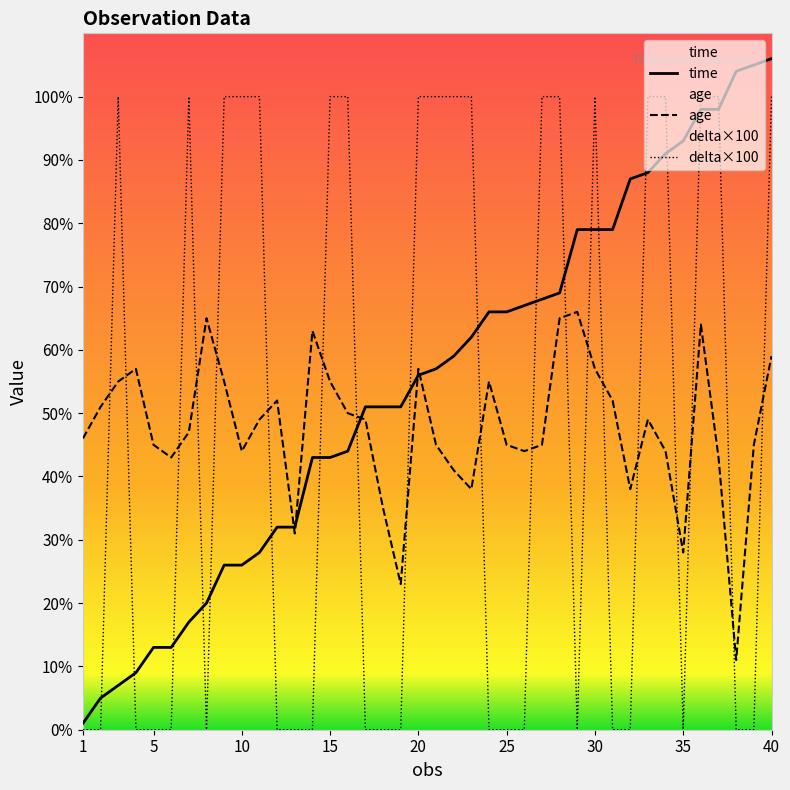

What is the value of the age point at the 9th from the left?

55